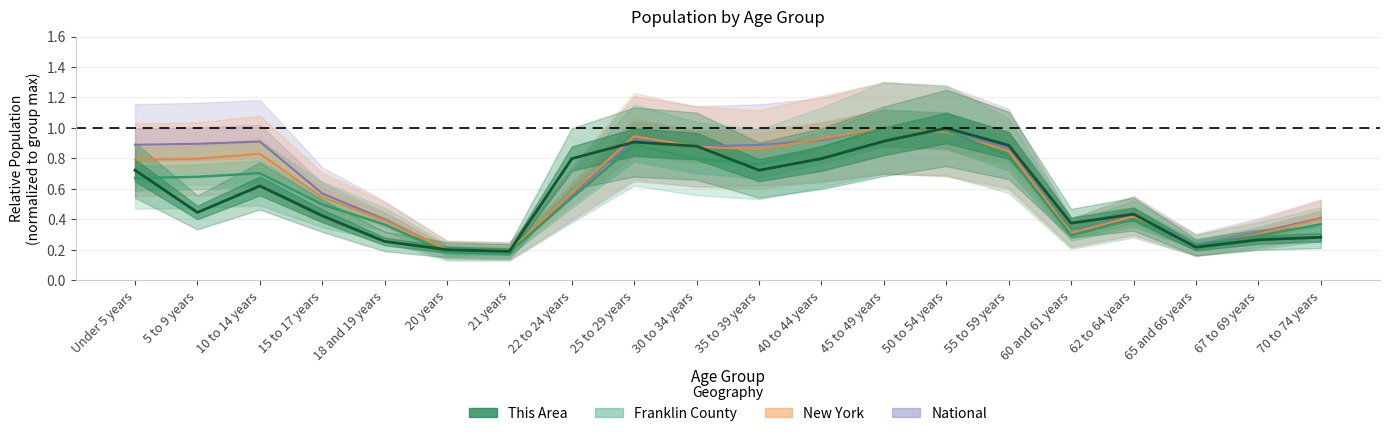

Which series has the largest total across all categories?

National